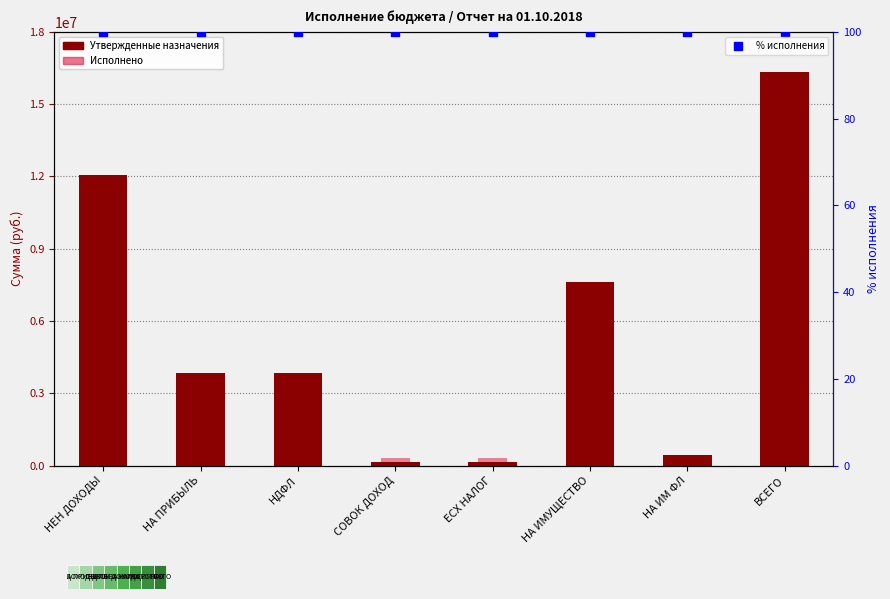

Which series reaches the maximum Y coordinate?

Утвержденные назначения